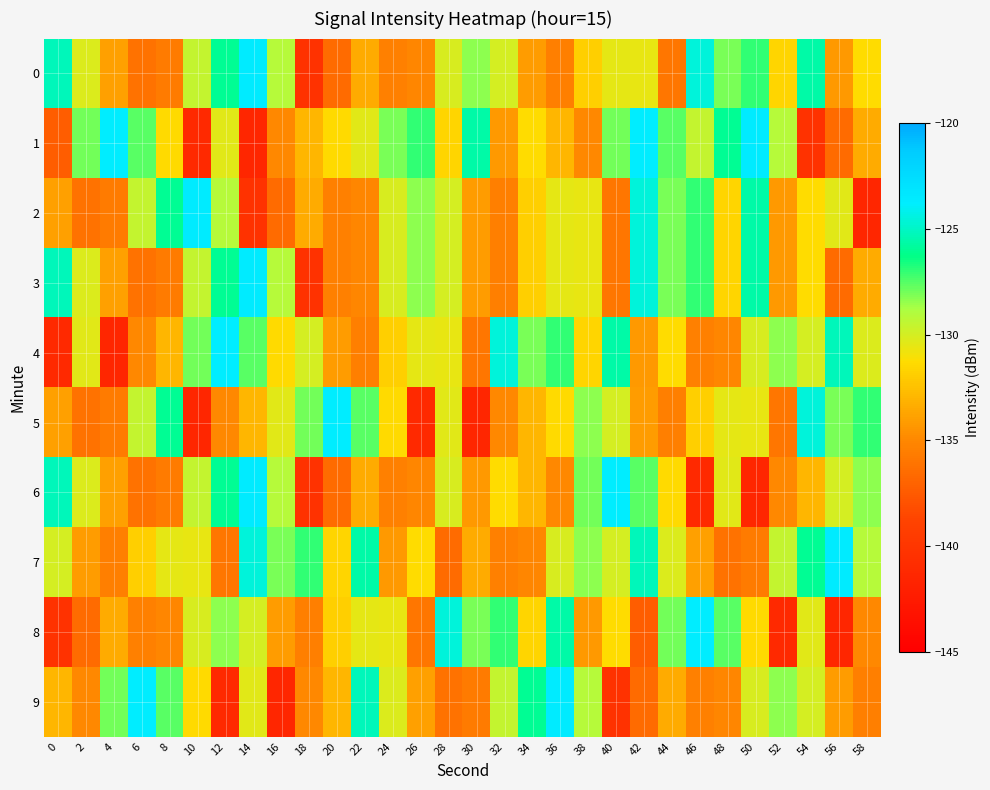

What is the greatest value displayed?

-123.5